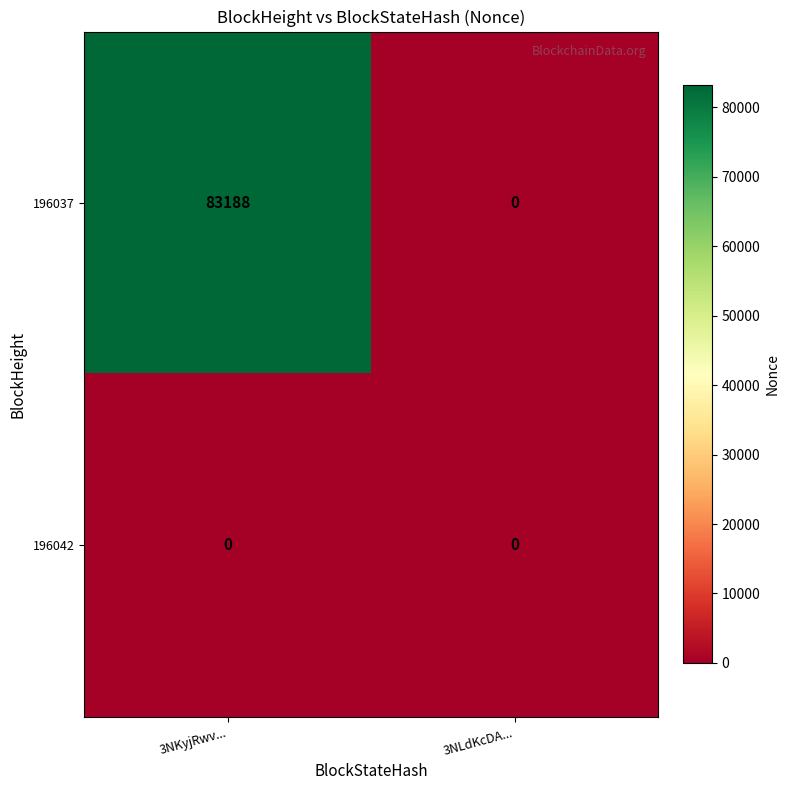

At how many categories does at least one series exceed 584?

1